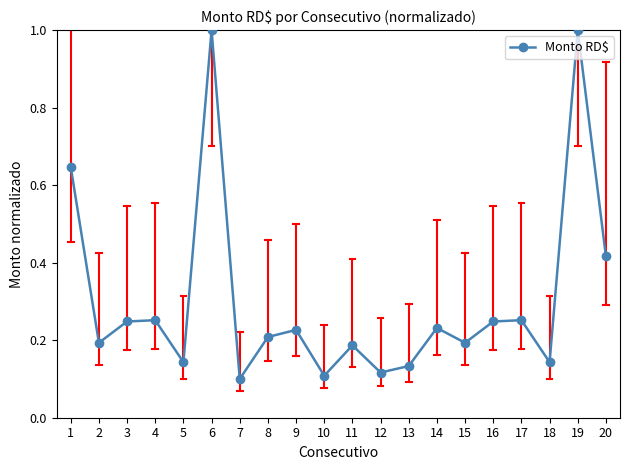

Which has a higher value, 12 or 10?

12